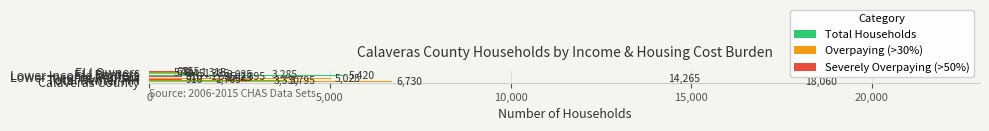

What is the sum of all Total Households values?

46195